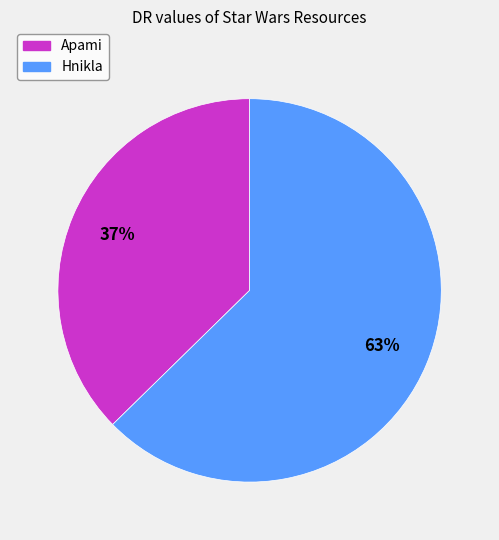

Is it true that Hnikla is 63% of the pie?

True